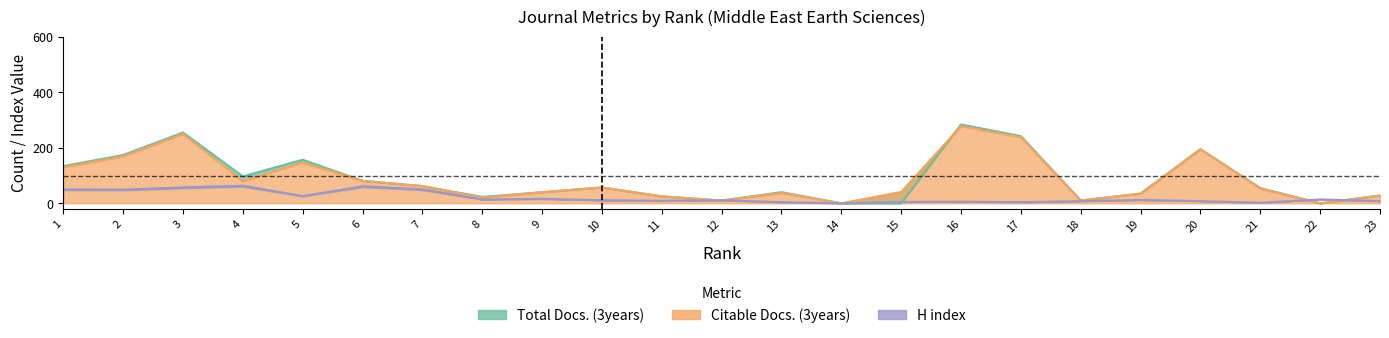

What is the difference between the Citable Docs. (3years) values at 13 and 19?

2